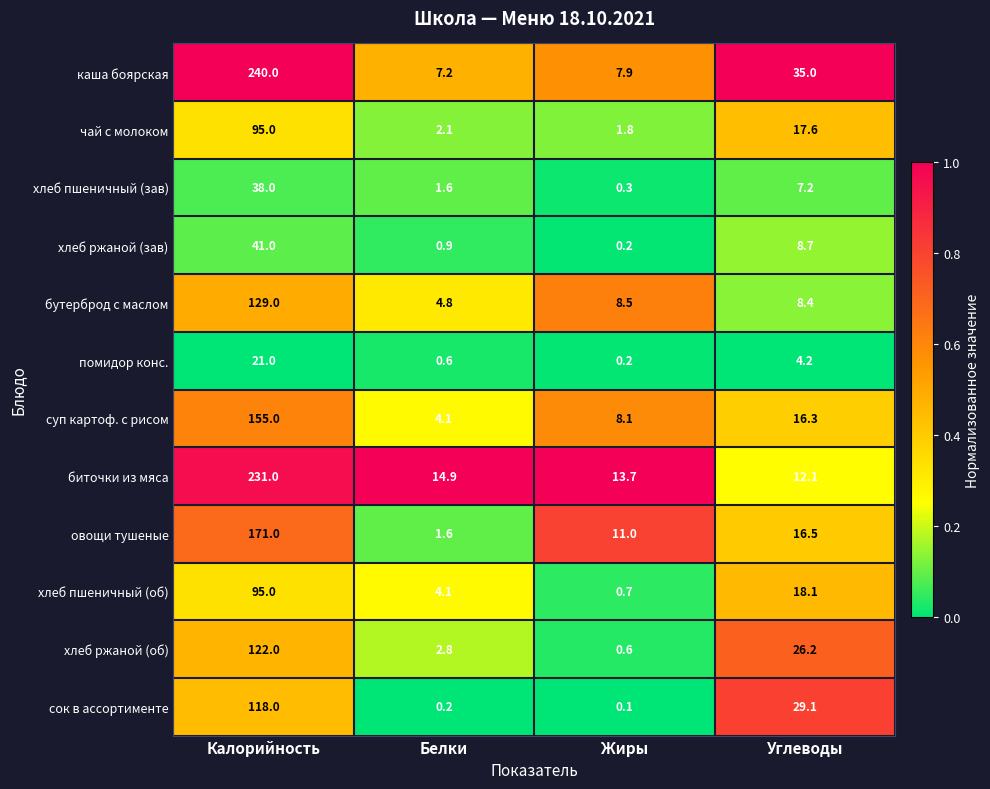

Between Калорийность and Жиры, which series saw the biggest shift?

каша боярская